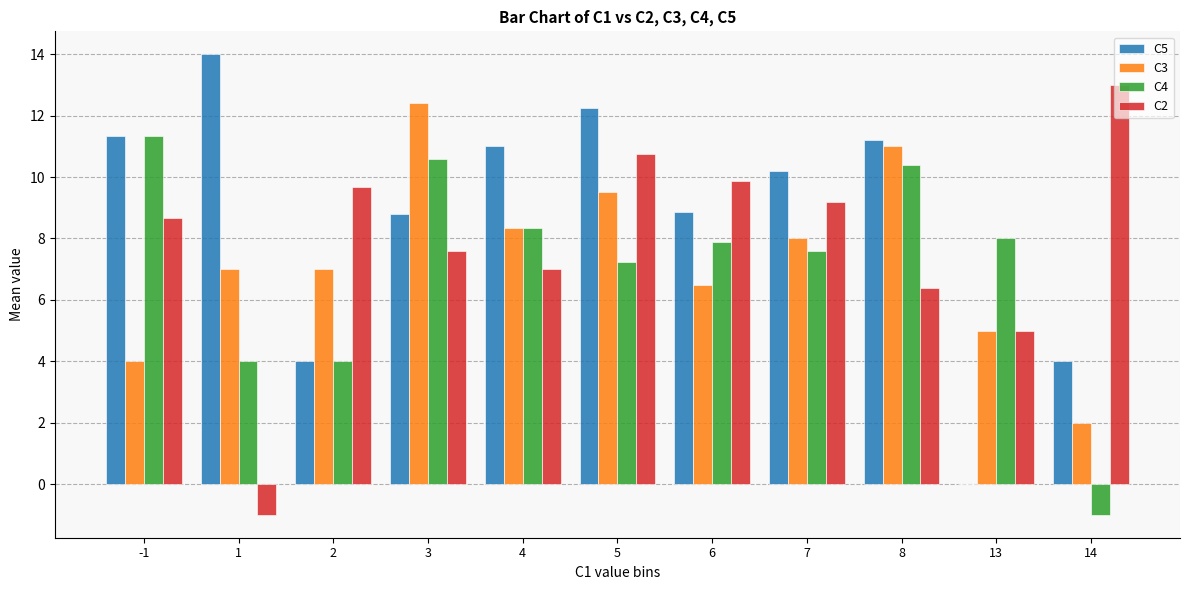

The value of C3 at -1 is 4.0. True or false?

True